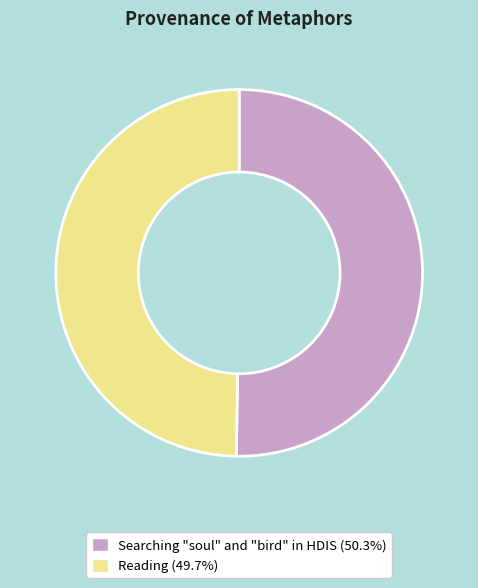

Which slice represents more than half of the pie?

Searching "soul" and "bird" in HDIS